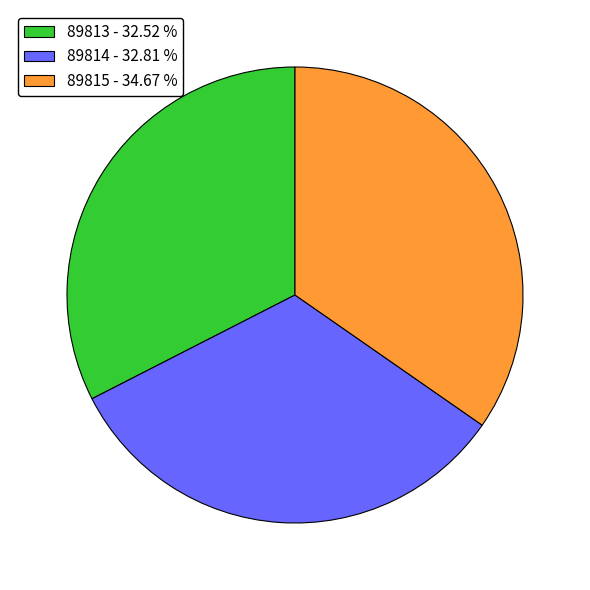

Does 89815 - 34.67 % represent more than half of the total?

No